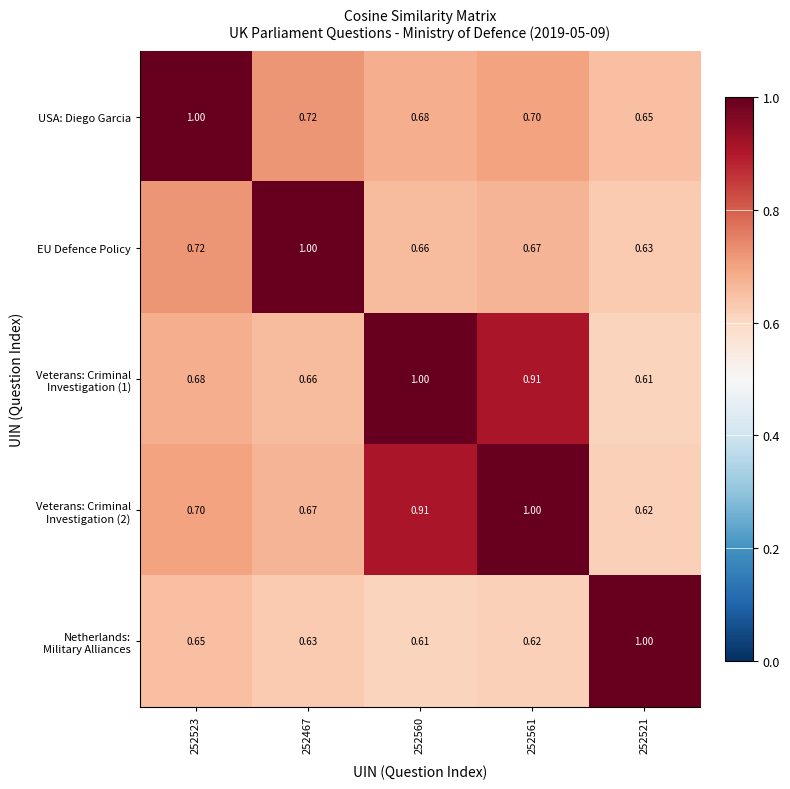

Is the value of USA: Diego Garcia at 252561 greater than the value of EU Defence Policy at 252523?

No